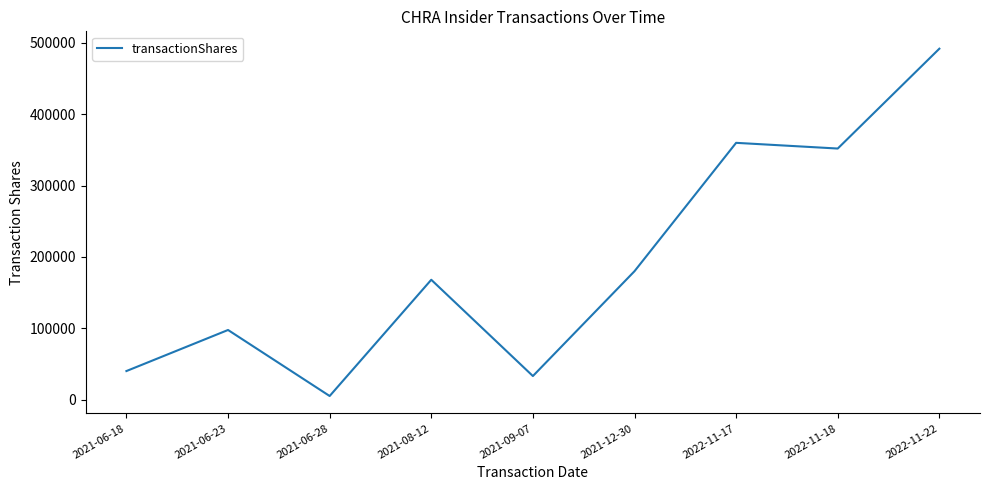

Is it true that the value at 2022-11-18 is 352000?

True